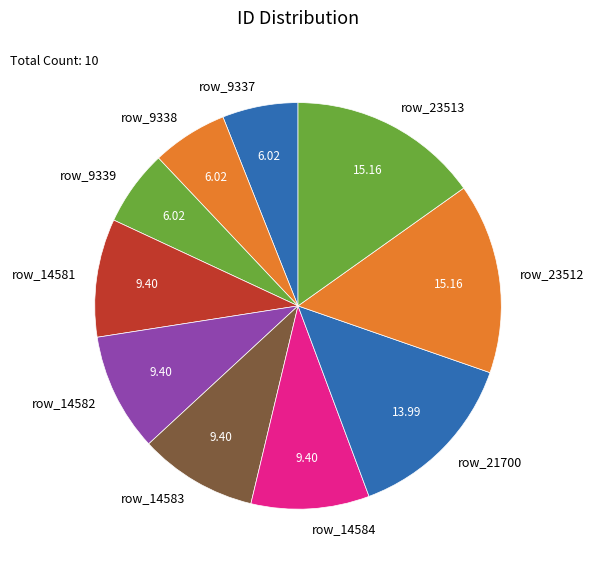

Does row_21700 account for over 50% of the chart?

No